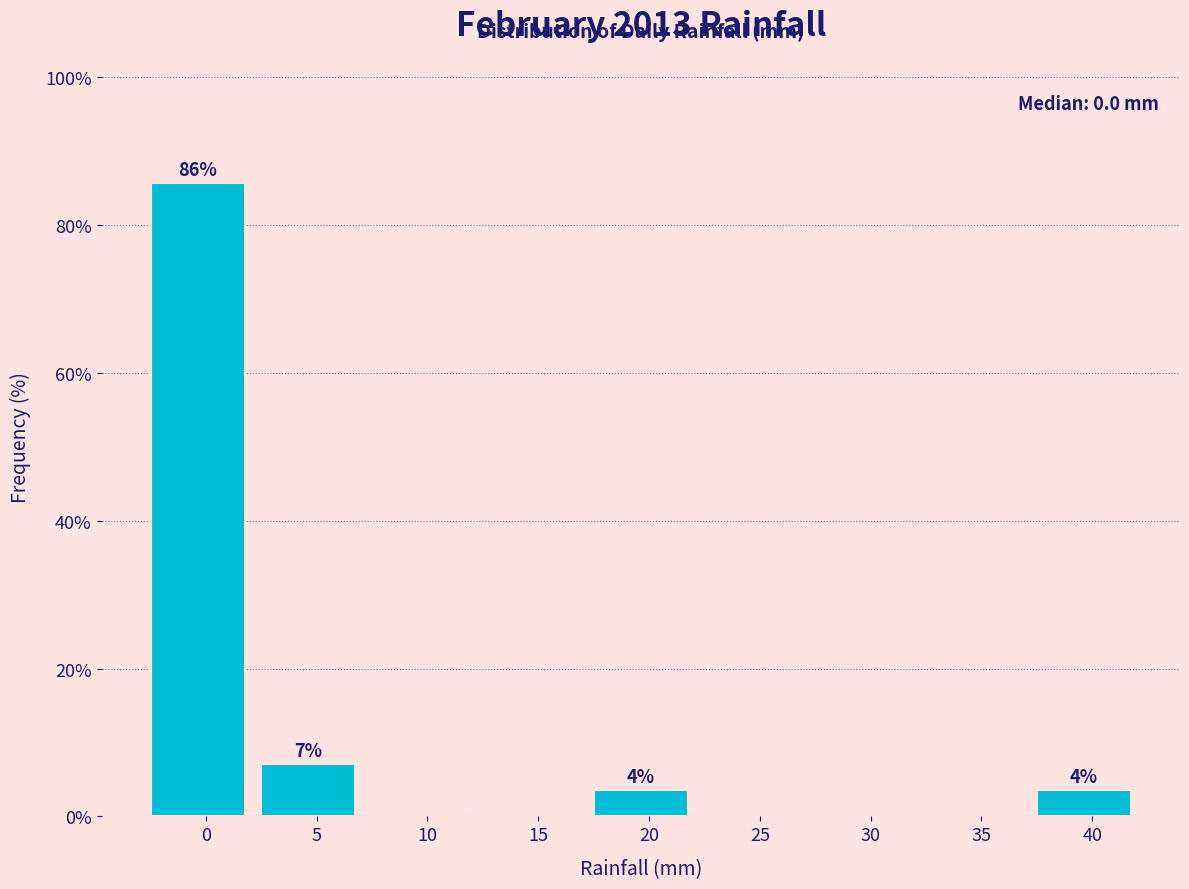

Reading left to right, list all the values displayed in this chart.

0=85.7	5=7.1	10=0.0	15=0.0	20=3.6	25=0.0	30=0.0	35=0.0	40=3.6